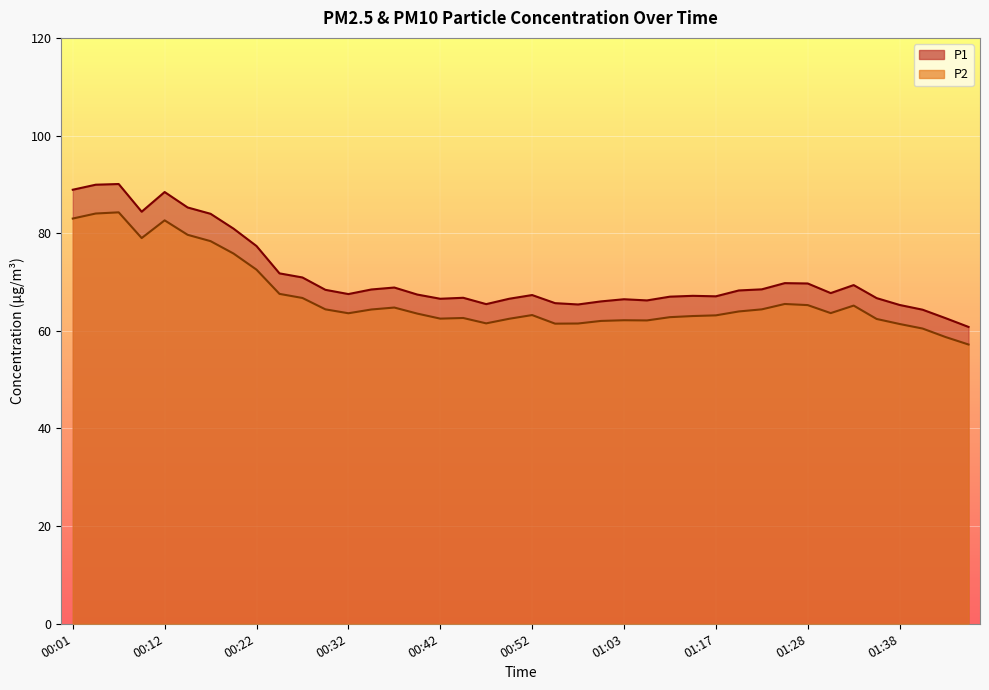

Reading right to left, transcribe all the data shown in this chart.

P1: 60.8	62.6	64.3	65.3	66.7	69.4	67.7	69.7	69.8	68.5	68.3	67.1	67.2	67.0	66.2	66.5	66.0	65.4	65.7	67.3	66.6	65.5	66.8	66.6	67.4	68.9	68.5	67.5	68.4	70.9	71.8	77.4	80.9	84.0	85.3	88.4	84.4	90.1	89.9	88.9
P2: 57.2	58.7	60.5	61.4	62.4	65.2	63.6	65.3	65.5	64.4	64.0	63.2	63.0	62.8	62.1	62.2	62.0	61.5	61.5	63.2	62.5	61.5	62.6	62.5	63.5	64.8	64.4	63.6	64.4	66.7	67.6	72.5	75.8	78.4	79.7	82.6	79.0	84.3	84.0	83.0